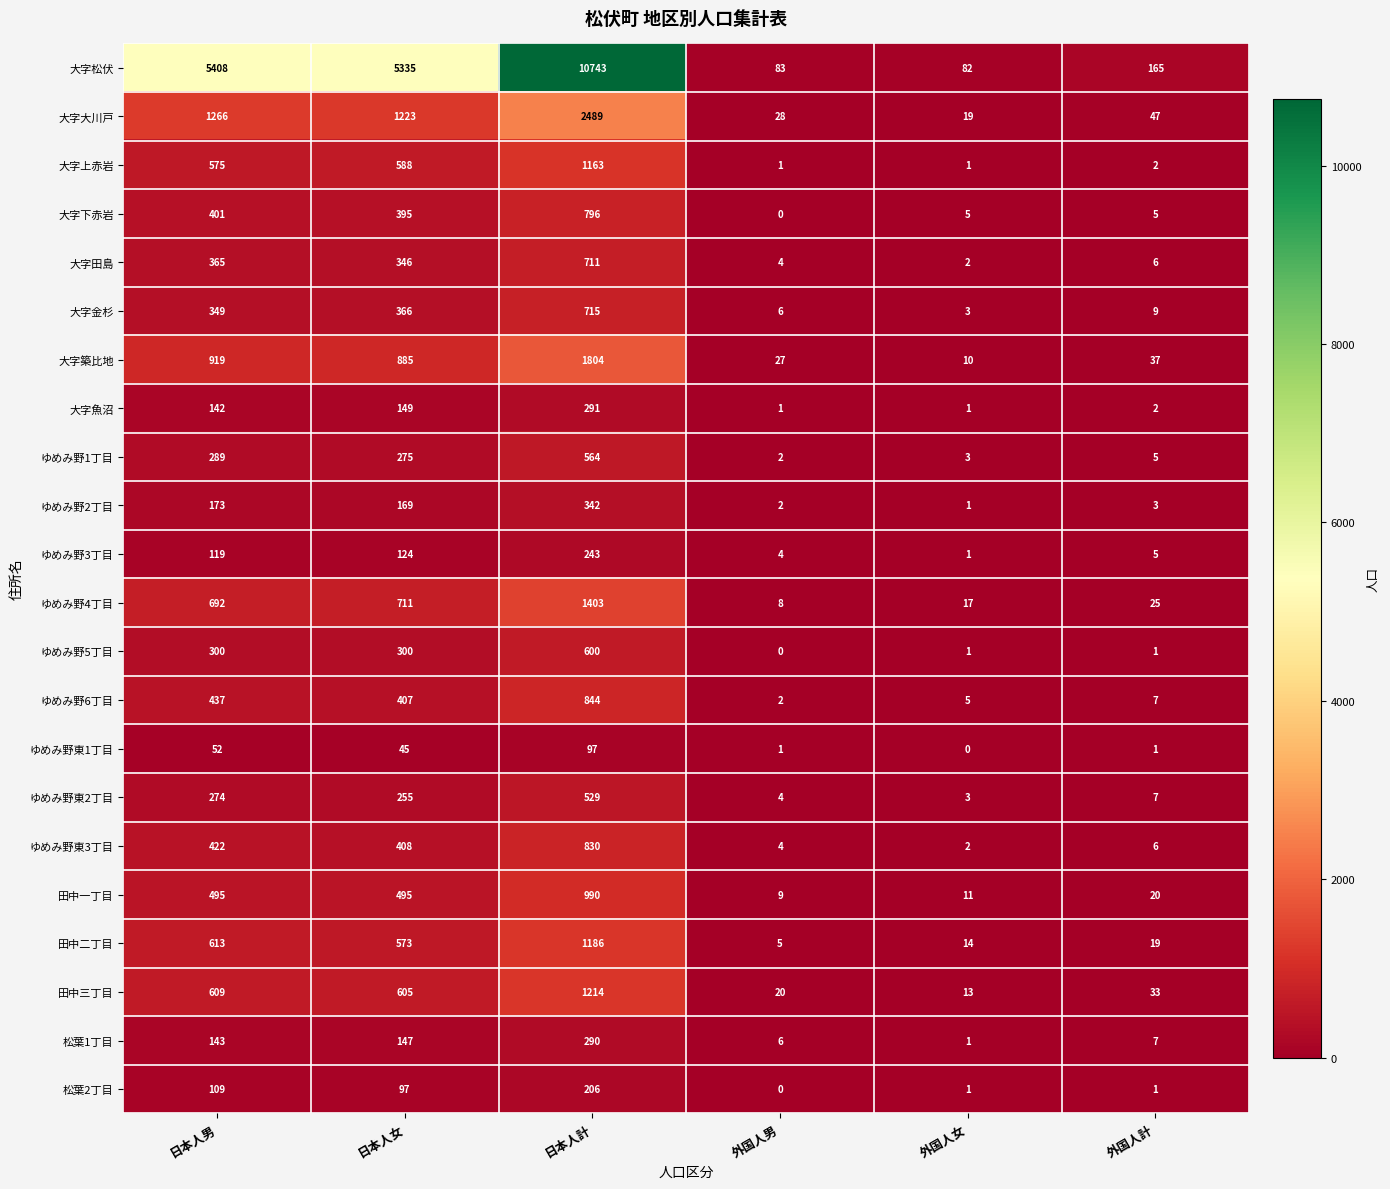

Which label corresponds to the largest value in the chart?

日本人計